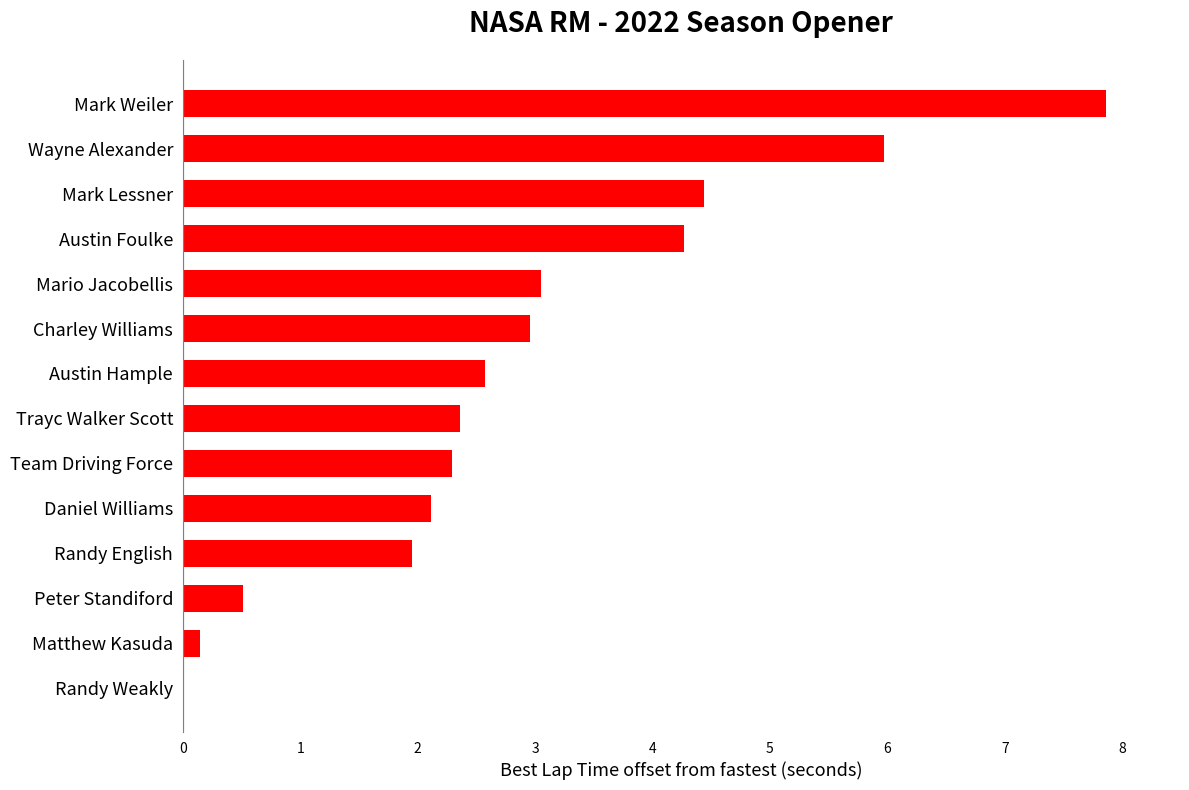

True or false: the data shows 2.1 at Daniel Williams.

True